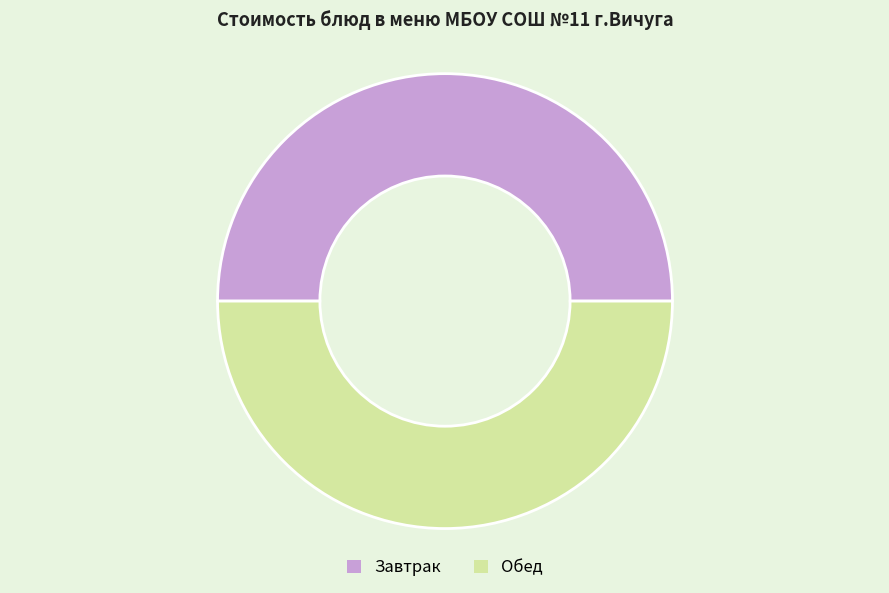

Approximately how many times larger is the value at Завтрак compared to Обед?

1.0